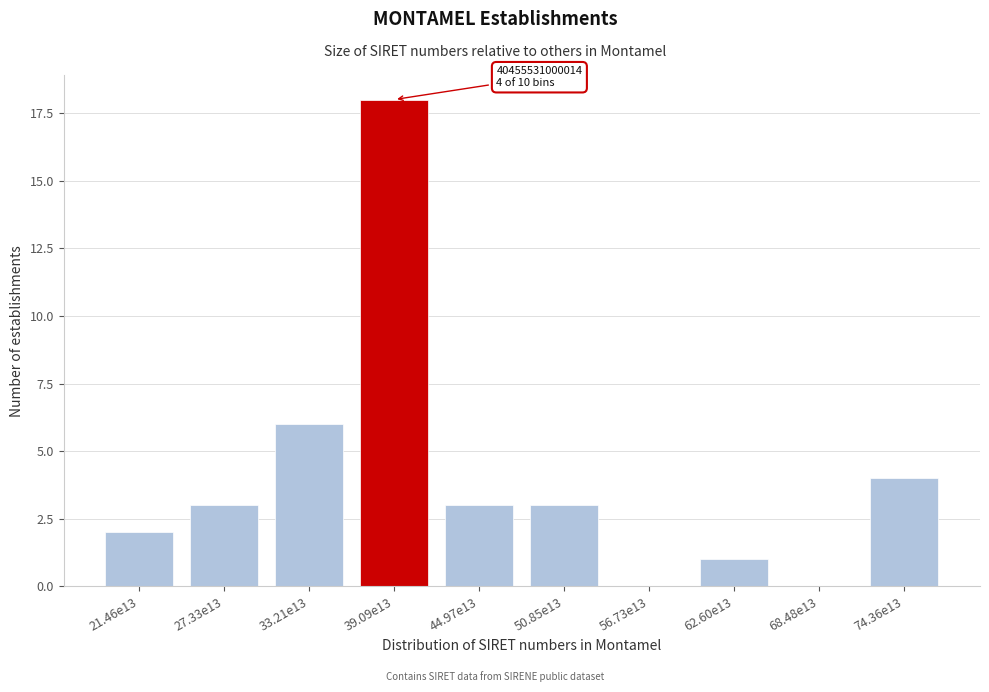

Reading right to left, list all the values displayed in this chart.

74.36e13=4	68.48e13=0	62.60e13=1	56.73e13=0	50.85e13=3	44.97e13=3	39.09e13=18	33.21e13=6	27.33e13=3	21.46e13=2